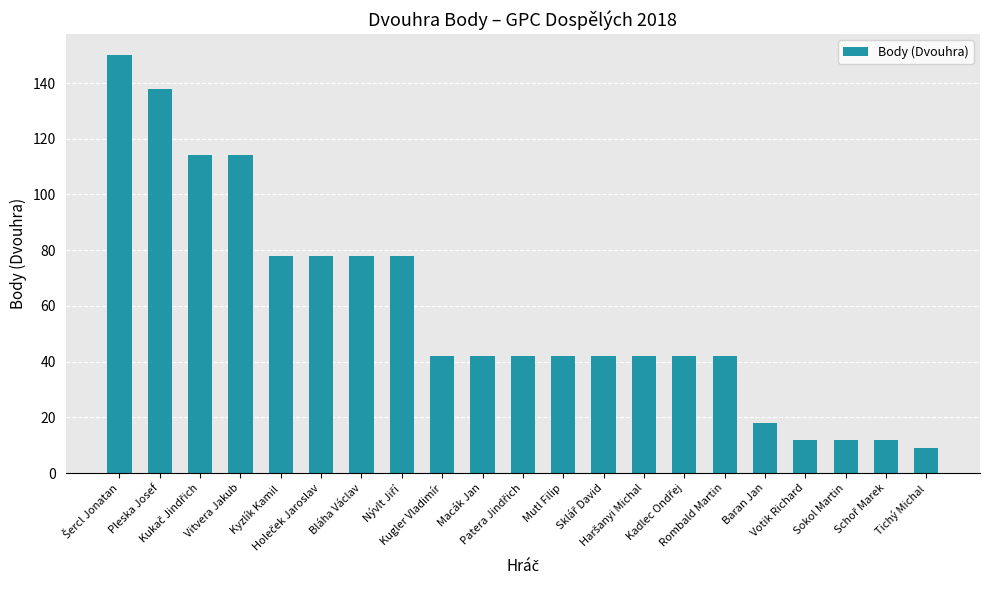

What is the approximate value at Rombald Martin, to the nearest 50?

50